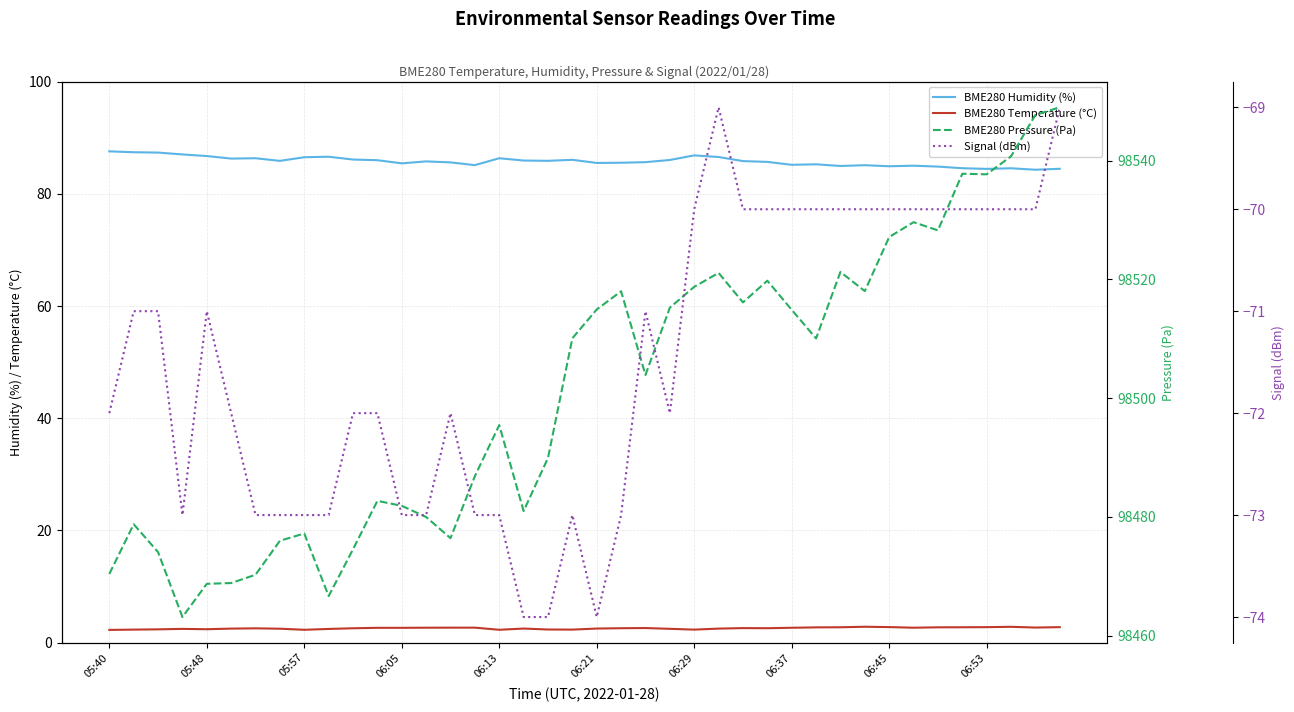

Is the value of BME280 Humidity (%) at 26 greater than the value of BME280 Temperature (°C) at 28?

Yes